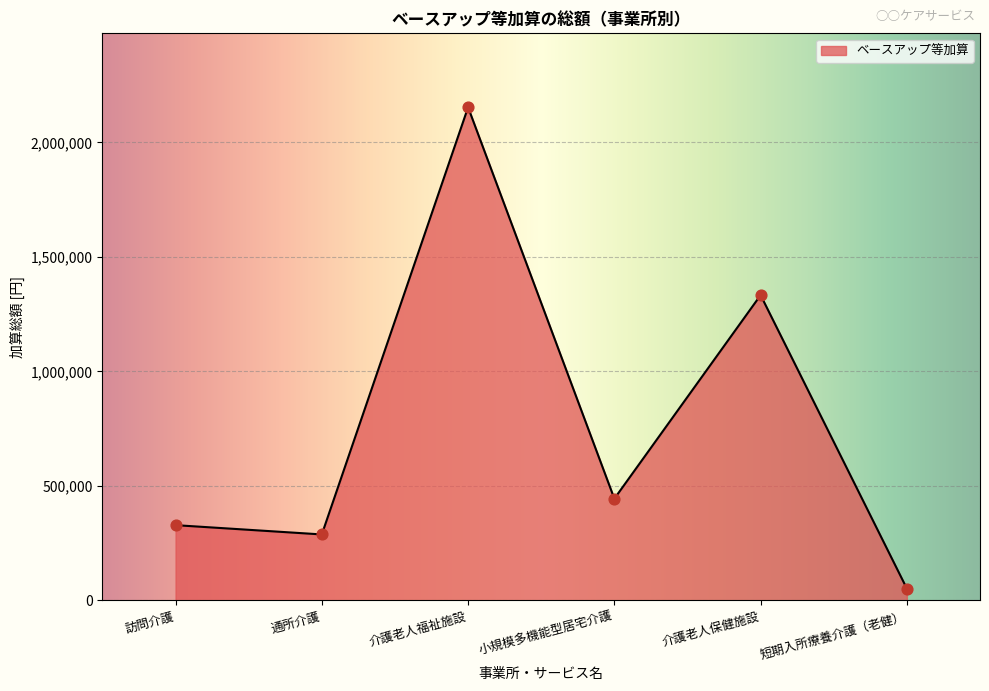

Between 小規模多機能型居宅介護 and 訪問介護, which is larger?

小規模多機能型居宅介護